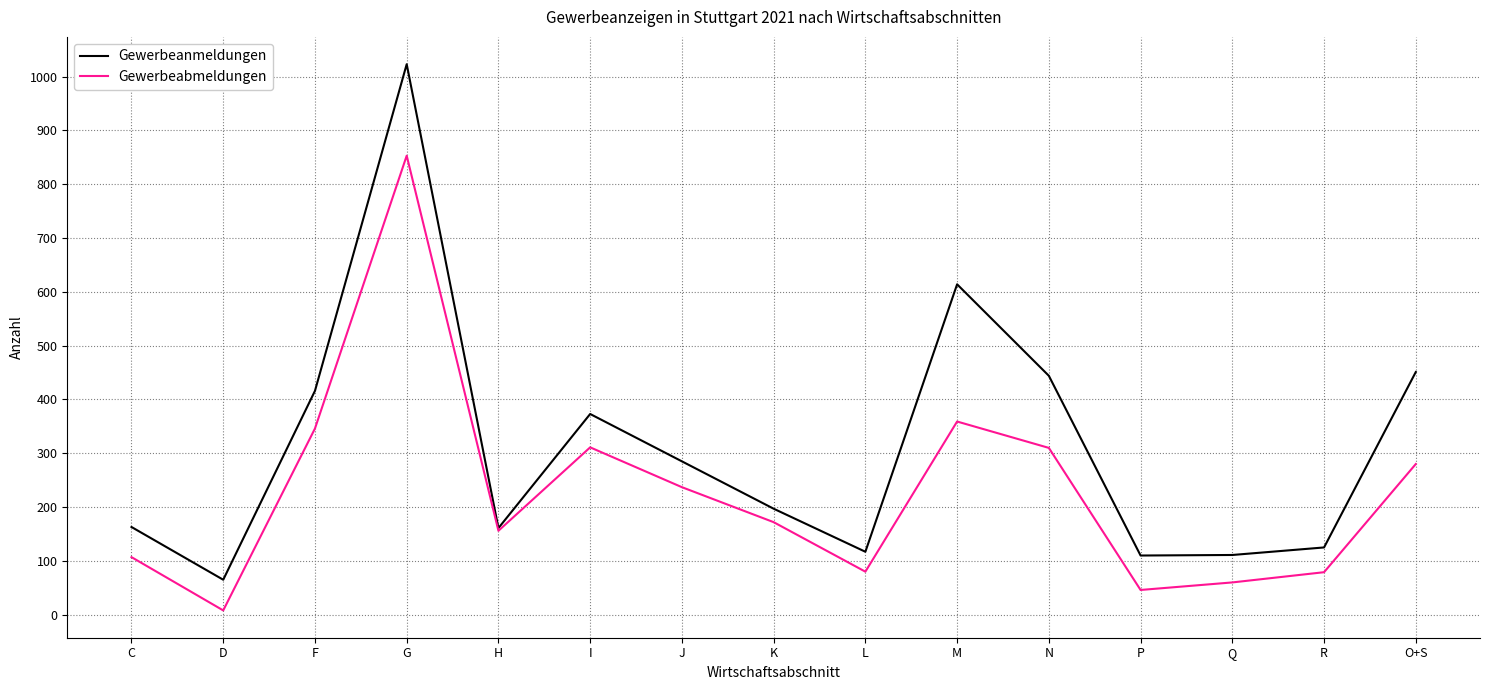

Which series has the widest spread of values?

Gewerbeanmeldungen